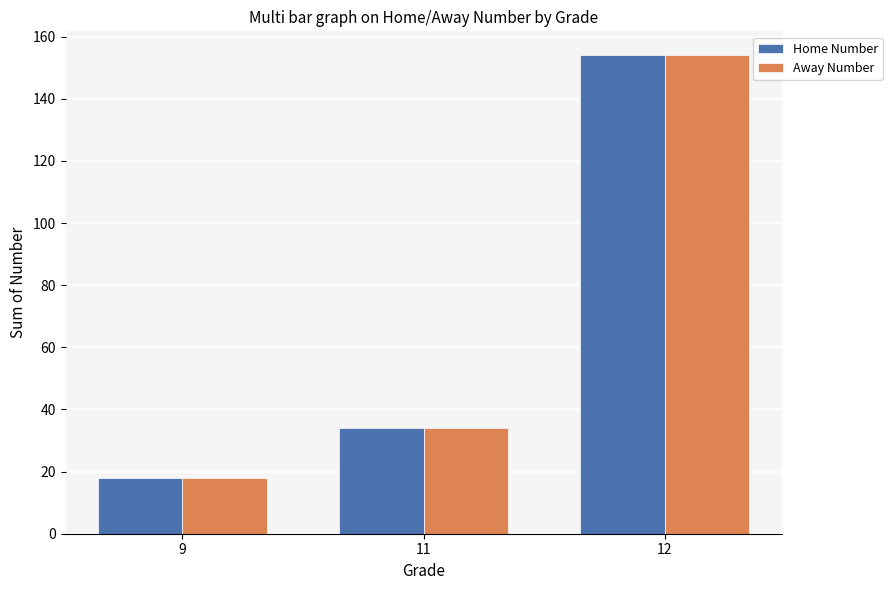

Is the value of Away Number at 12 greater than the value of Home Number at 11?

Yes